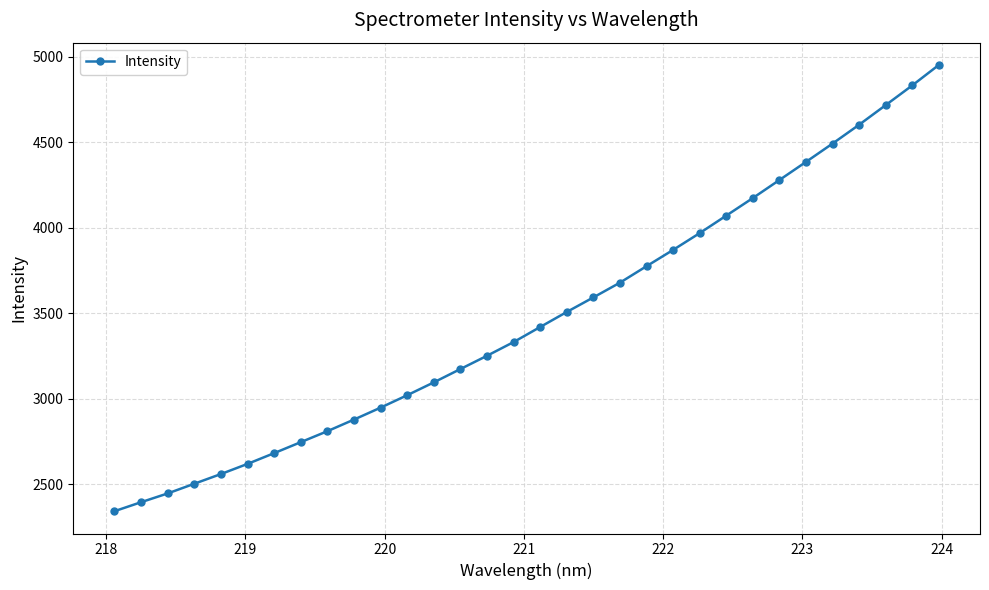

What is the minimum value shown in the chart?

2342.2